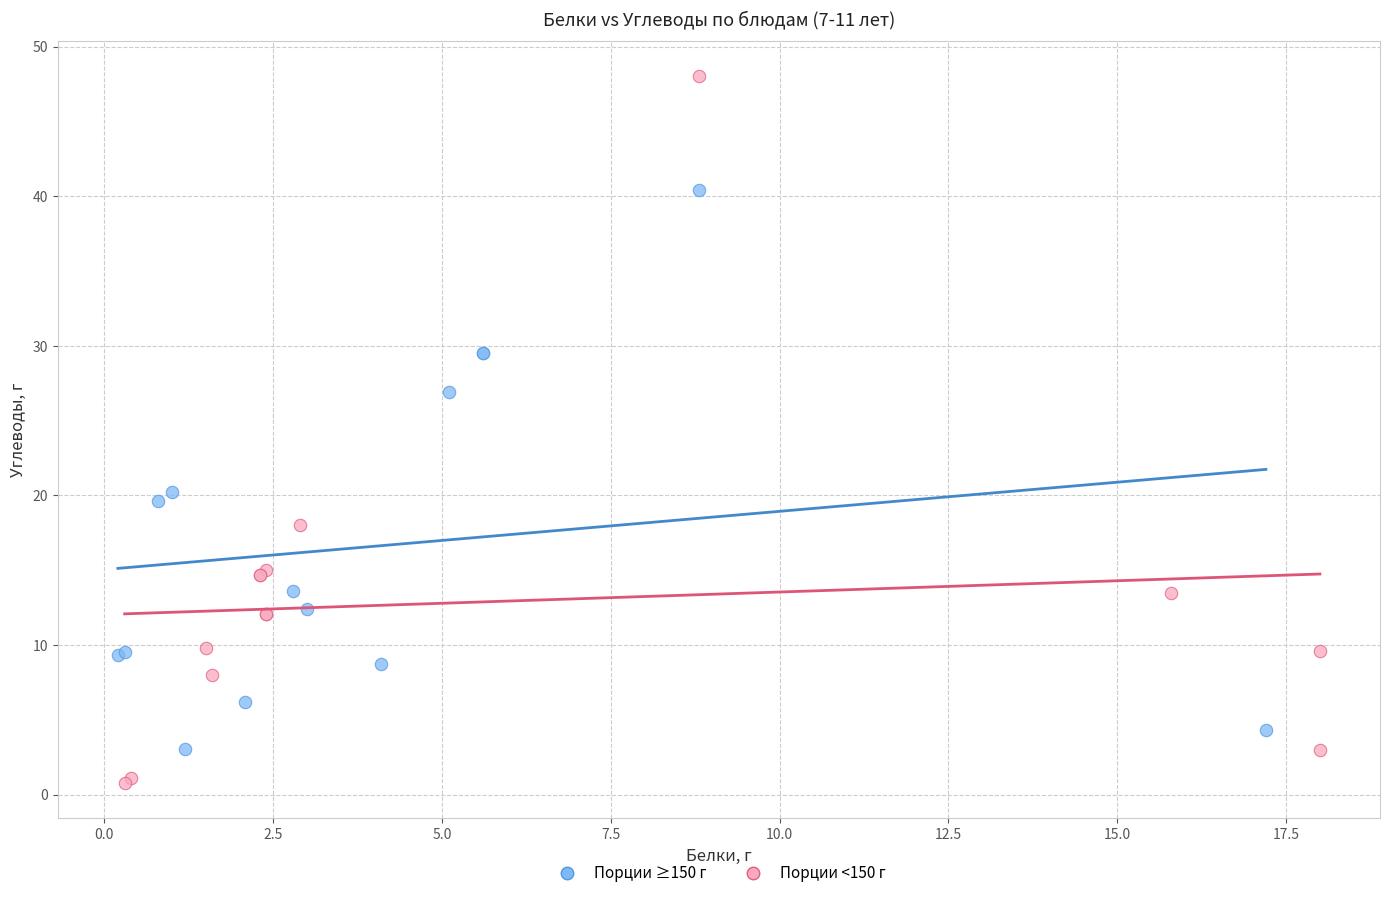

What are all the series names shown in the legend?

Порции ≥150 г, Порции <150 г